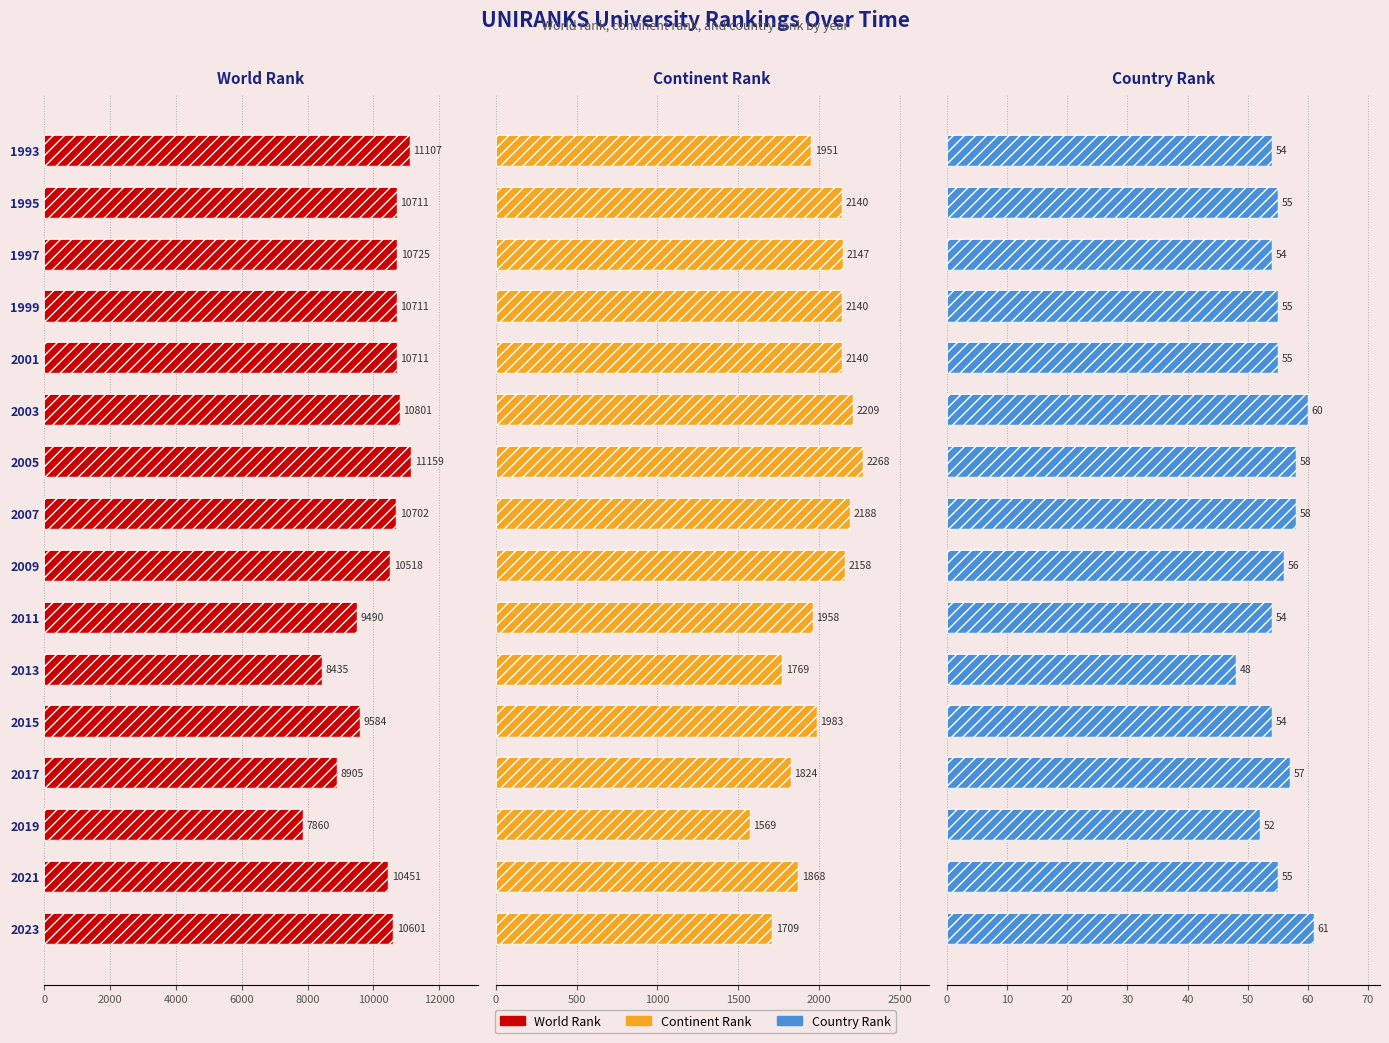

Count the number of categories in the chart.

16